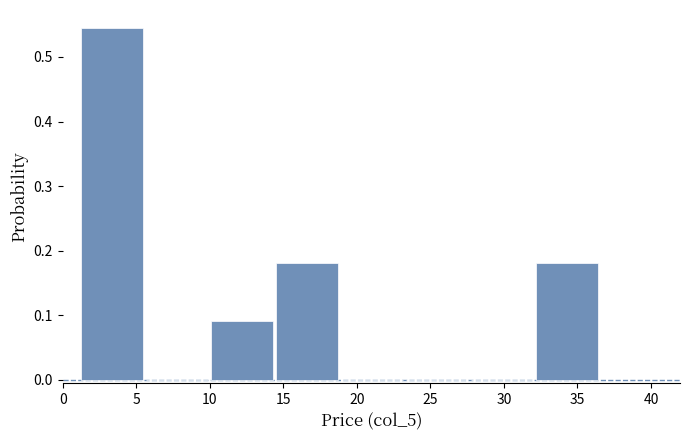

How tall is the bar that spans 32.0 to 36.5 on the x-axis? Neither the bar edges nor the heights are printed on the chart, so give them approximately, as read against the axes.

0.18